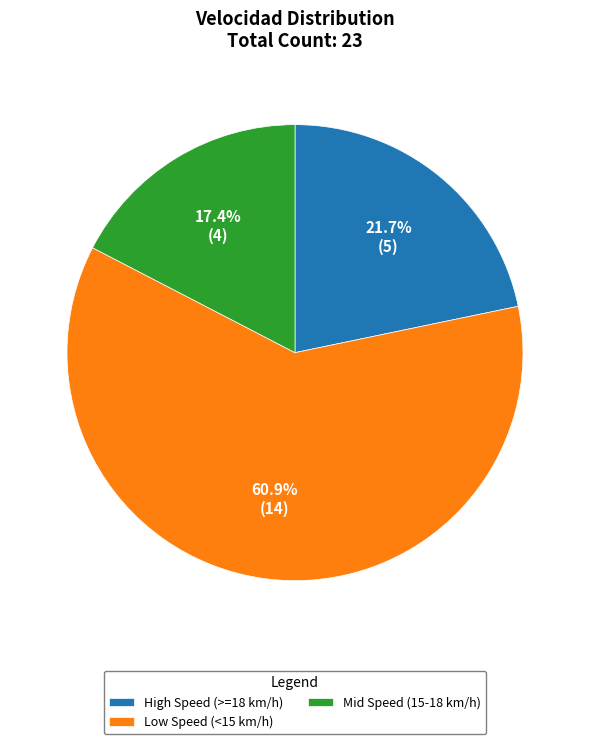

Is there any slice that represents more than half of the pie?

Yes